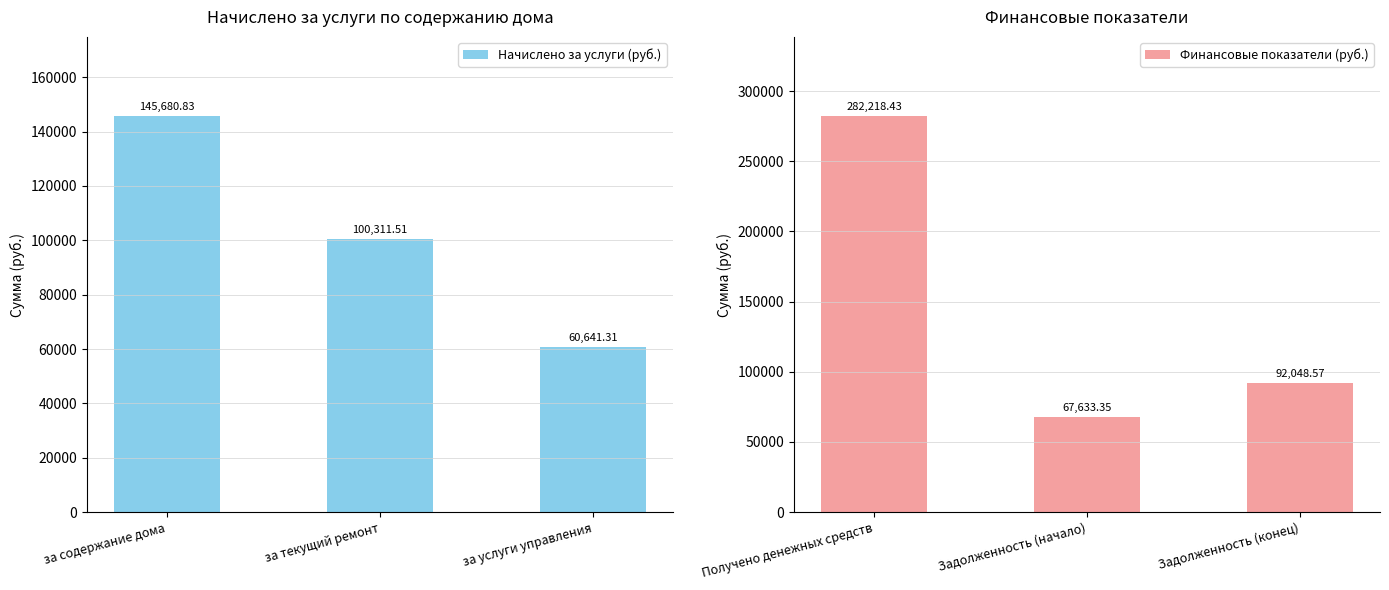

How many values in the Финансовые показатели (руб.) series exceed 92048?

2